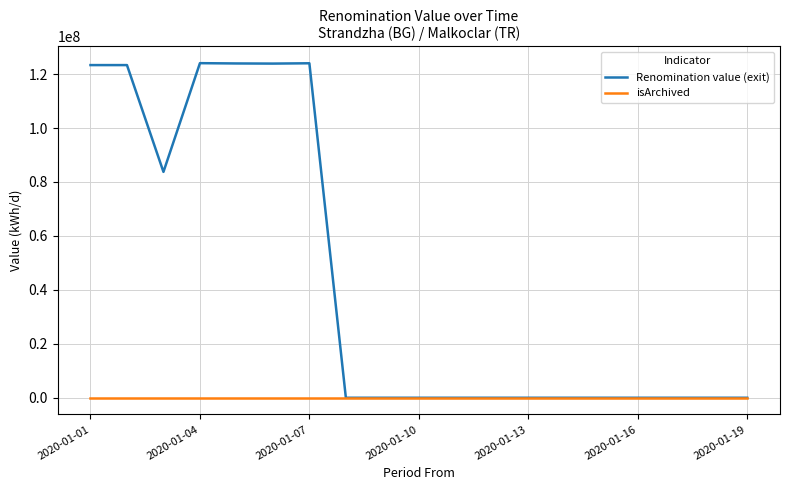

What is the sum of all Renomination value (exit) values?

826286605